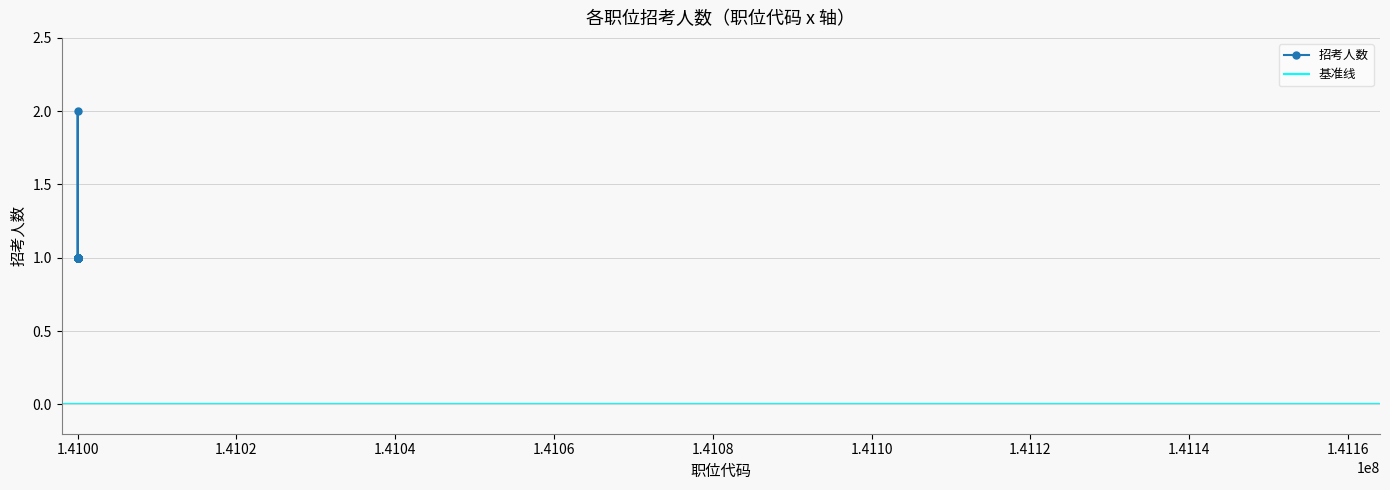

How many data points are above 1?

1